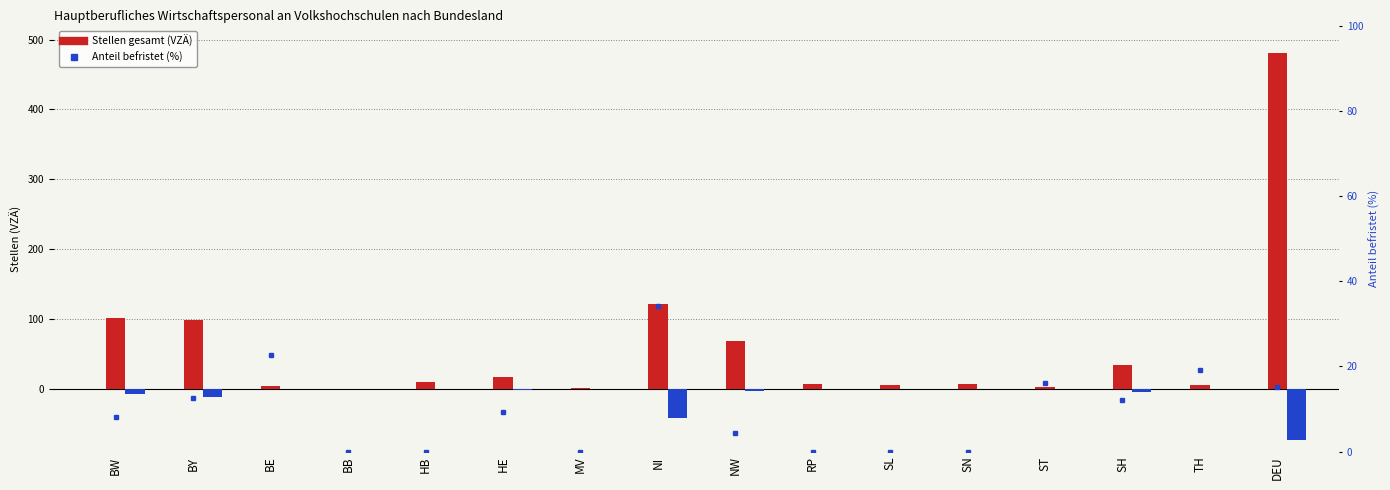

Are the bars horizontal?

No